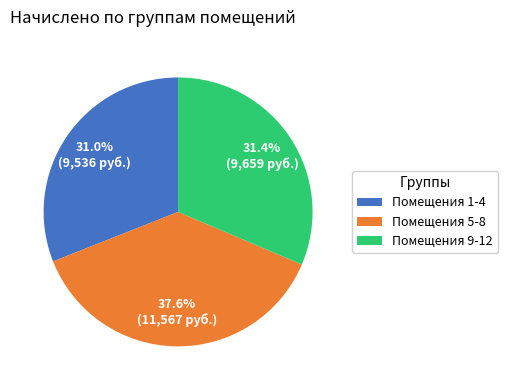

What is the ratio of the value at Помещения 1-4 to the value at Помещения 5-8?

0.8